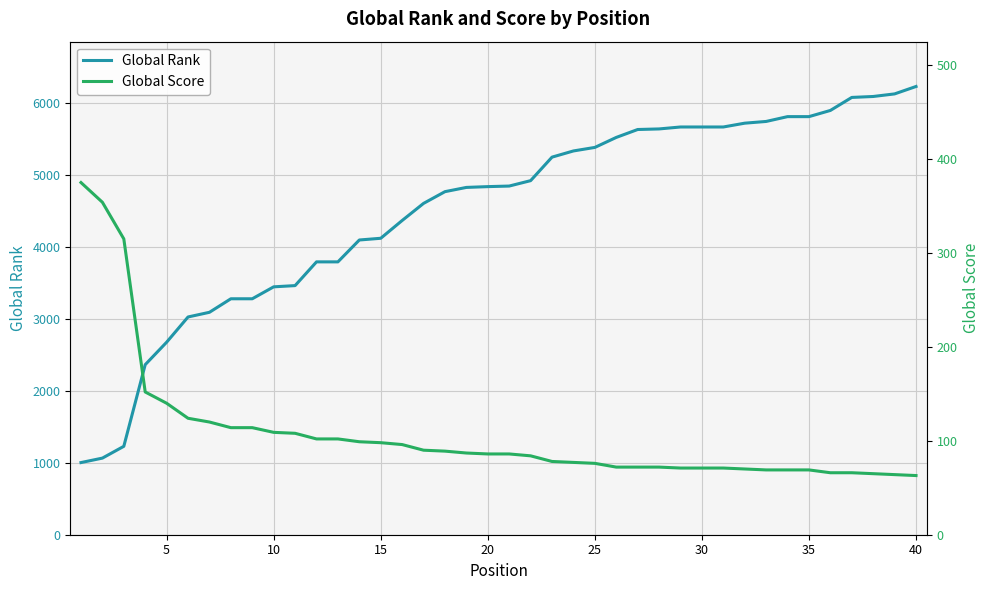

What is the maximum value for Global Rank?

6231